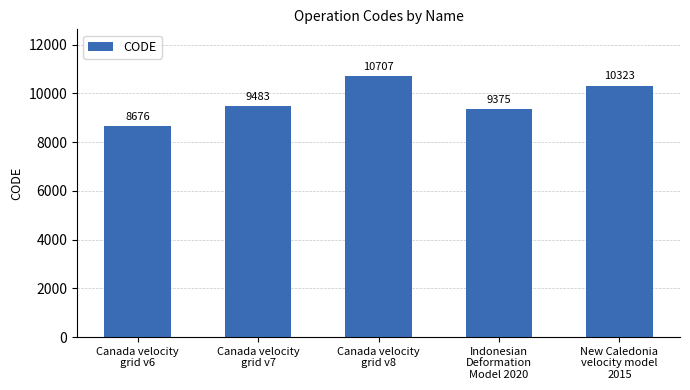

What is the smallest value displayed?

8676